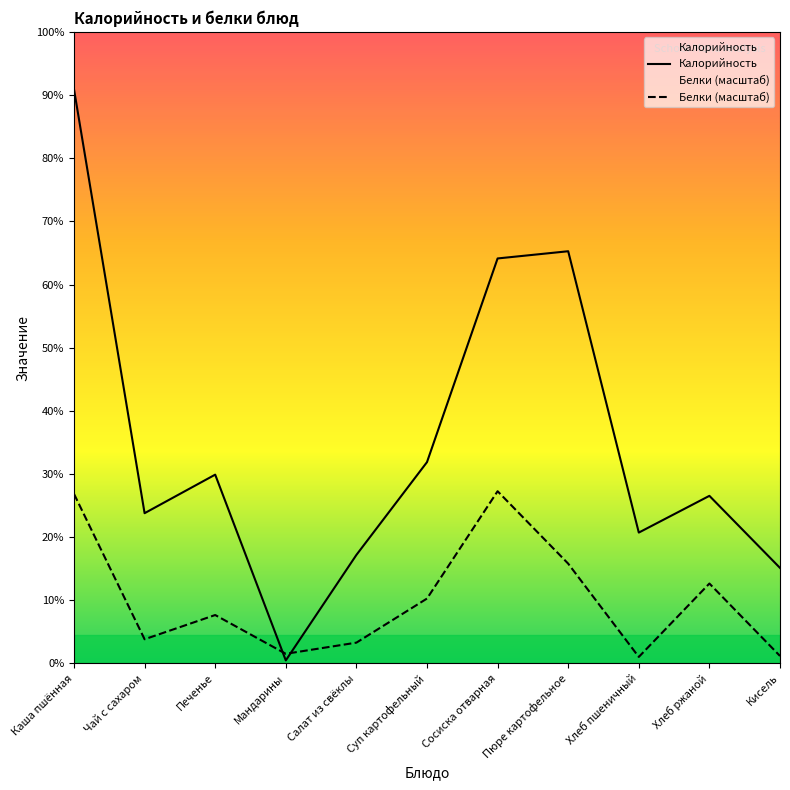

What is the value of the Белки point at the 6th from the left?

33.7